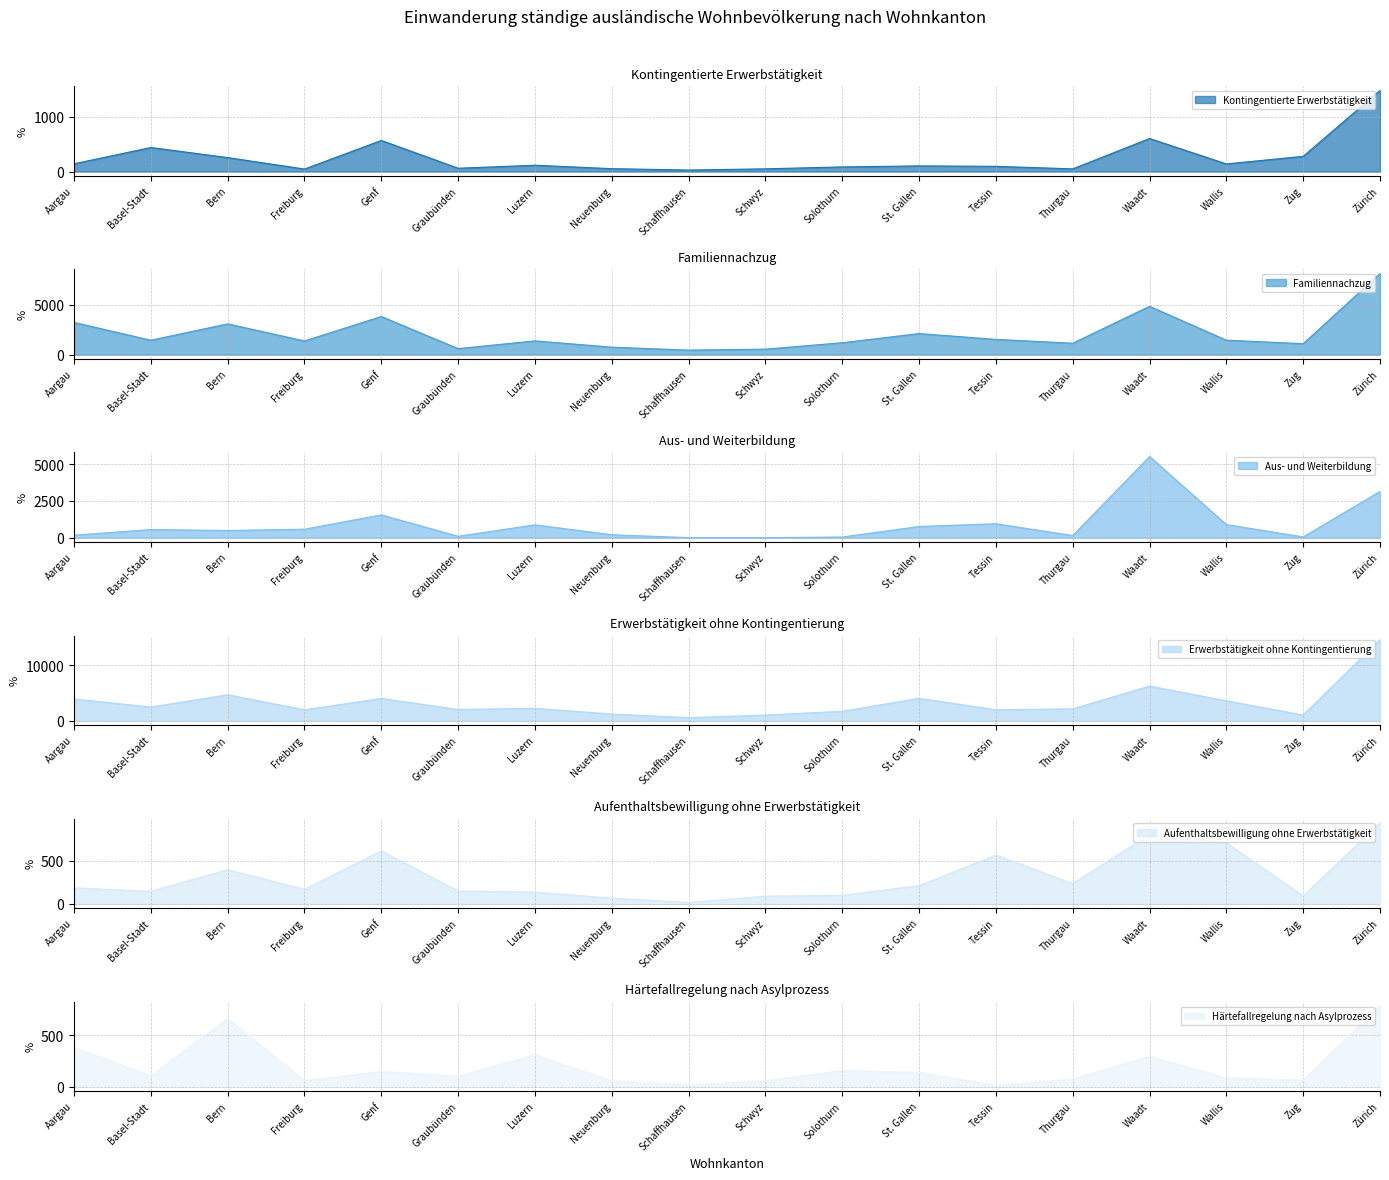

What is the label of the 15th point from the left?

Waadt